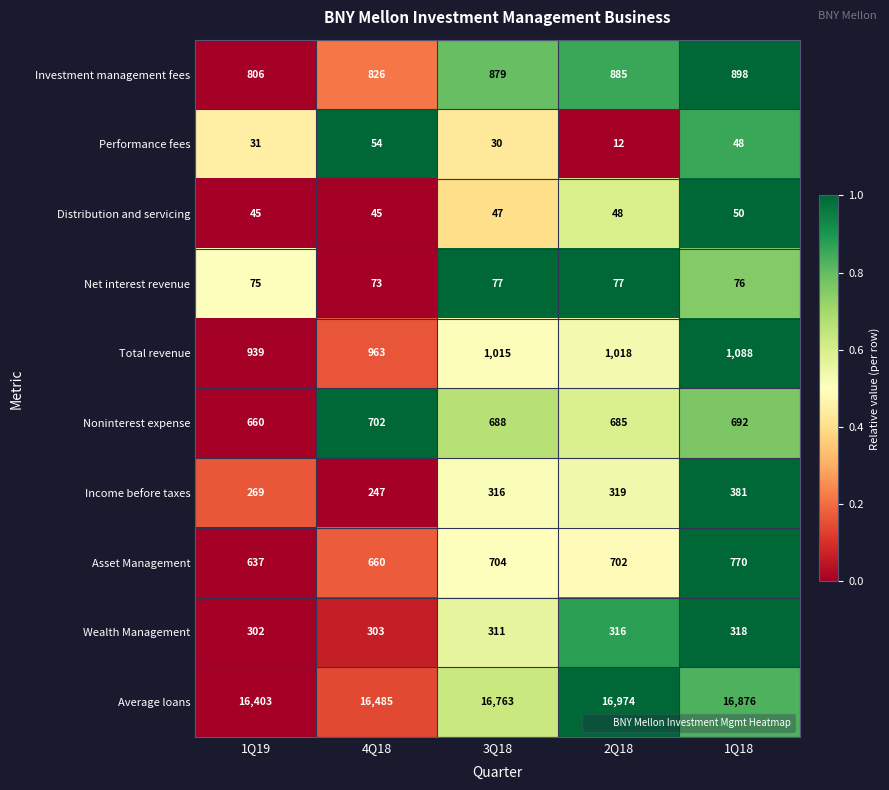

Where is Net interest revenue nearest to the value 75?

1Q19